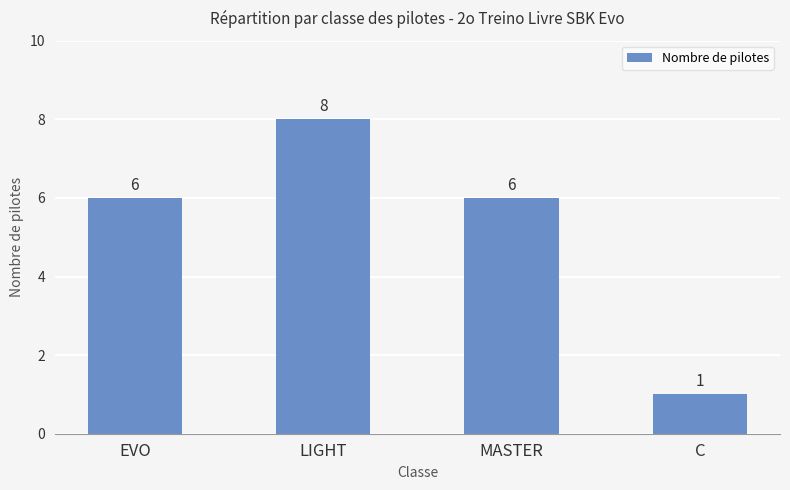

At which category does the chart reach its minimum across all series?

C